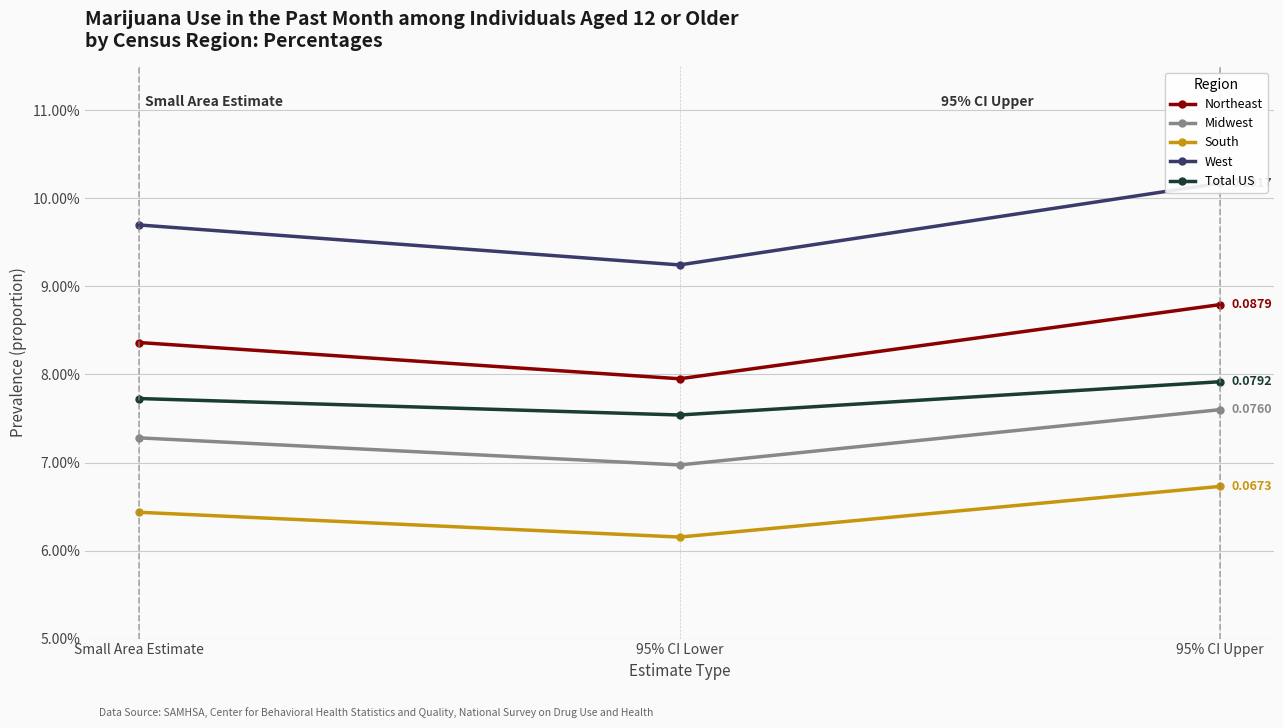

How many lines are shown in the chart?

5